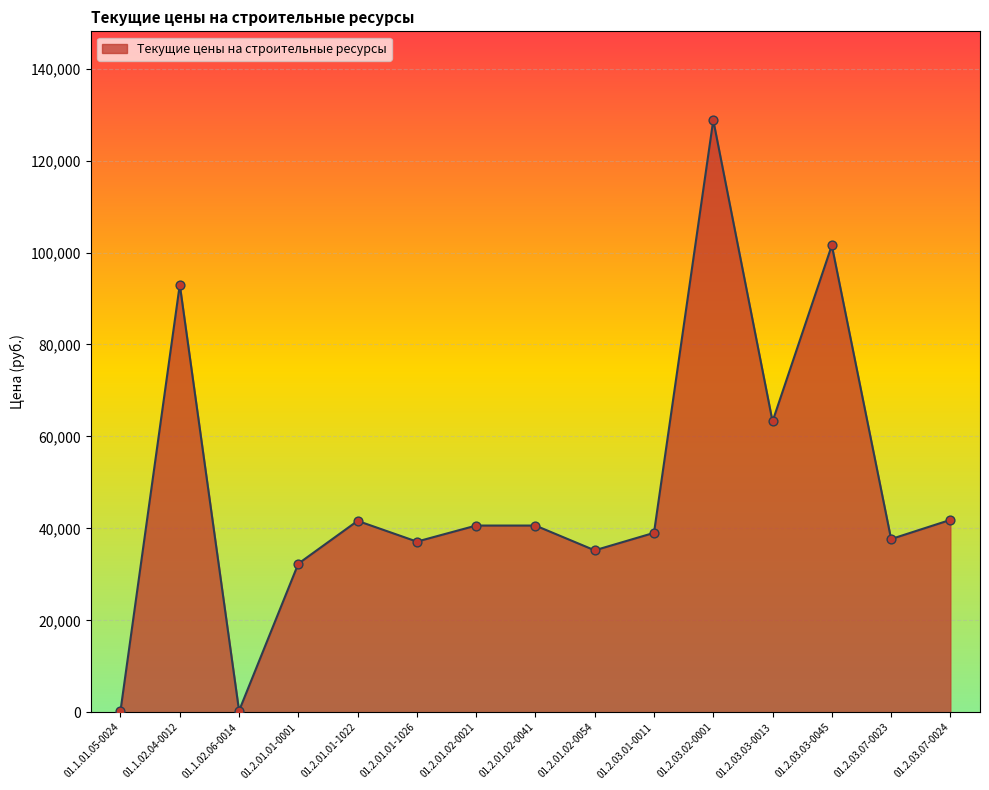

Approximately how many times larger is the value at 01.2.03.07-0024 compared to 01.2.01.02-0041?

1.0